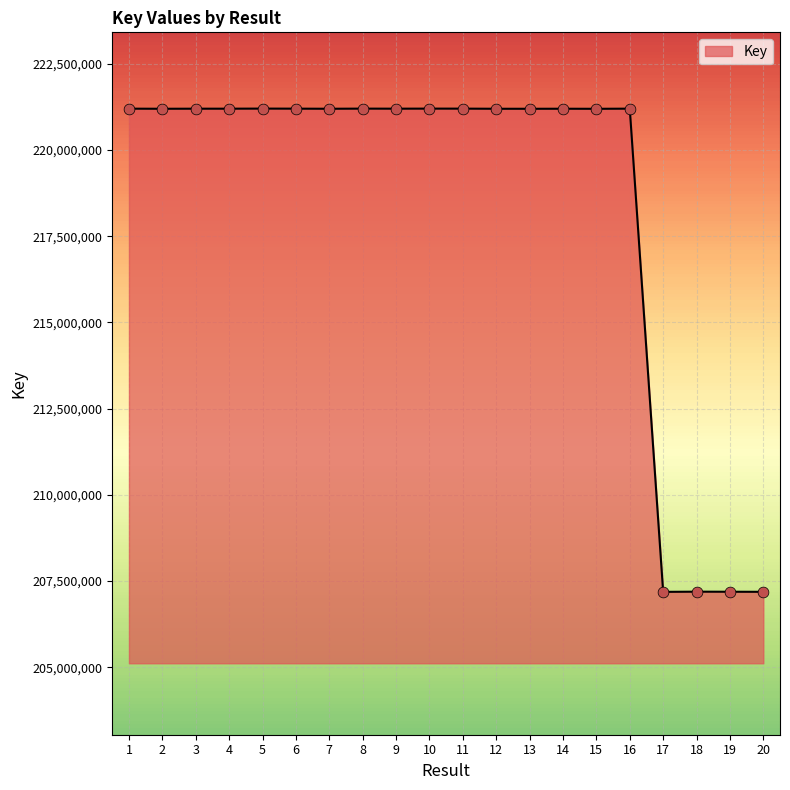

What is the change in value from 6 to 7?

-2931